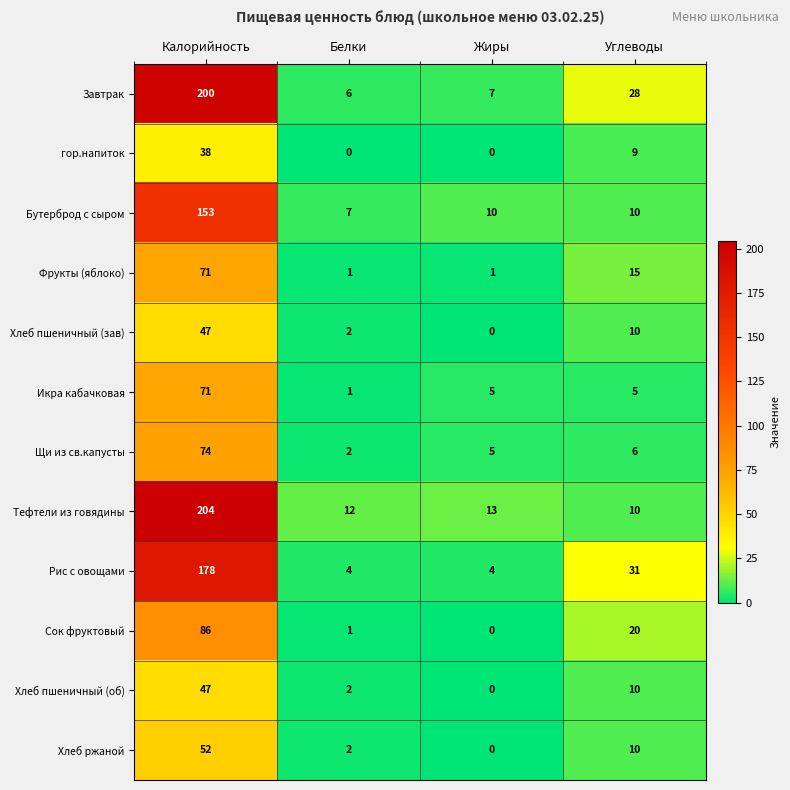

List the labels in order of Тефтели из говядины value, smallest first.

Углеводы, Белки, Жиры, Калорийность